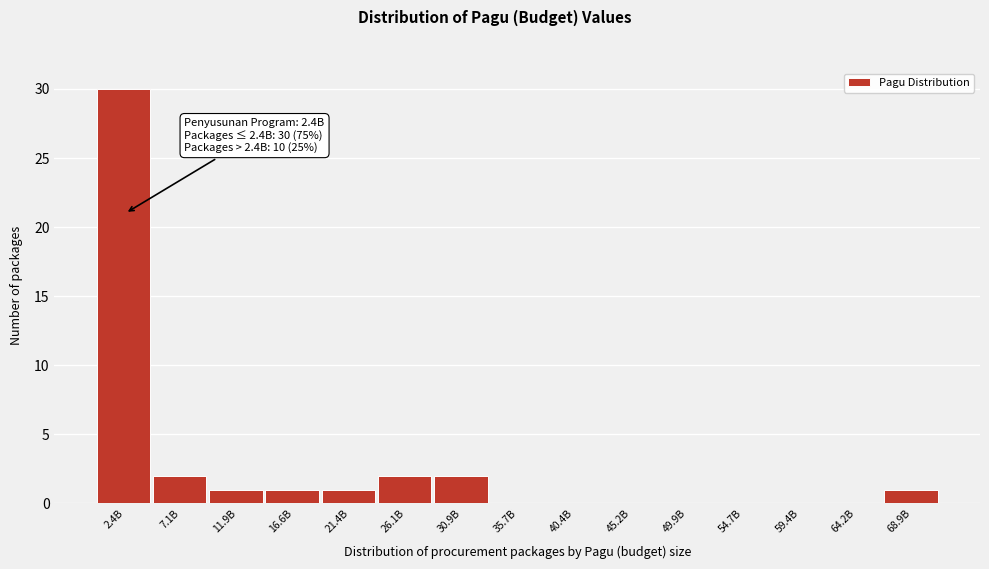

Reading right to left, list all the values displayed in this chart.

68.9B=1	64.2B=0	59.4B=0	54.7B=0	49.9B=0	45.2B=0	40.4B=0	35.7B=0	30.9B=2	26.1B=2	21.4B=1	16.6B=1	11.9B=1	7.1B=2	2.4B=30